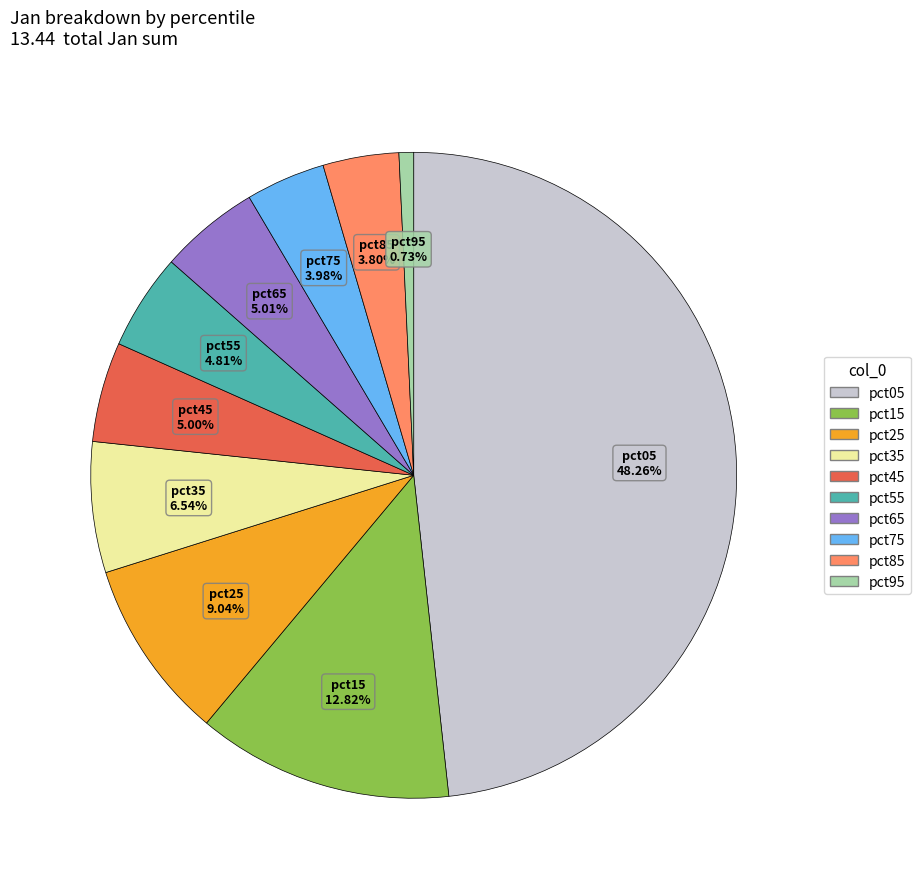

The pct15 slice represents 25% of the pie. True or false?

False